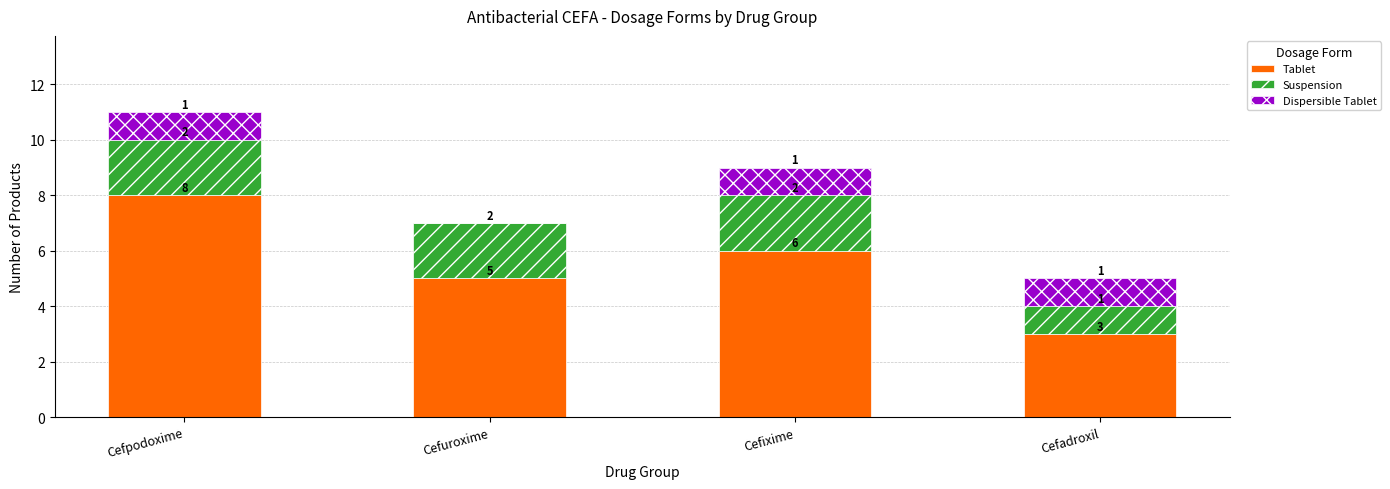

How many series are shown in this chart?

3